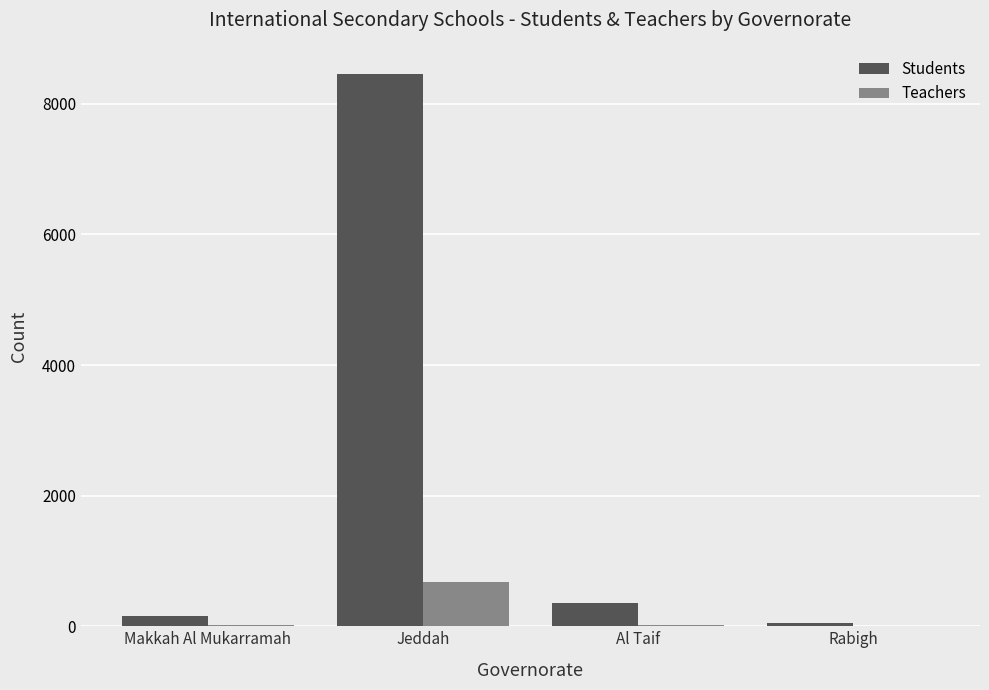

Where is Students nearest to the value 4248?

Al Taif